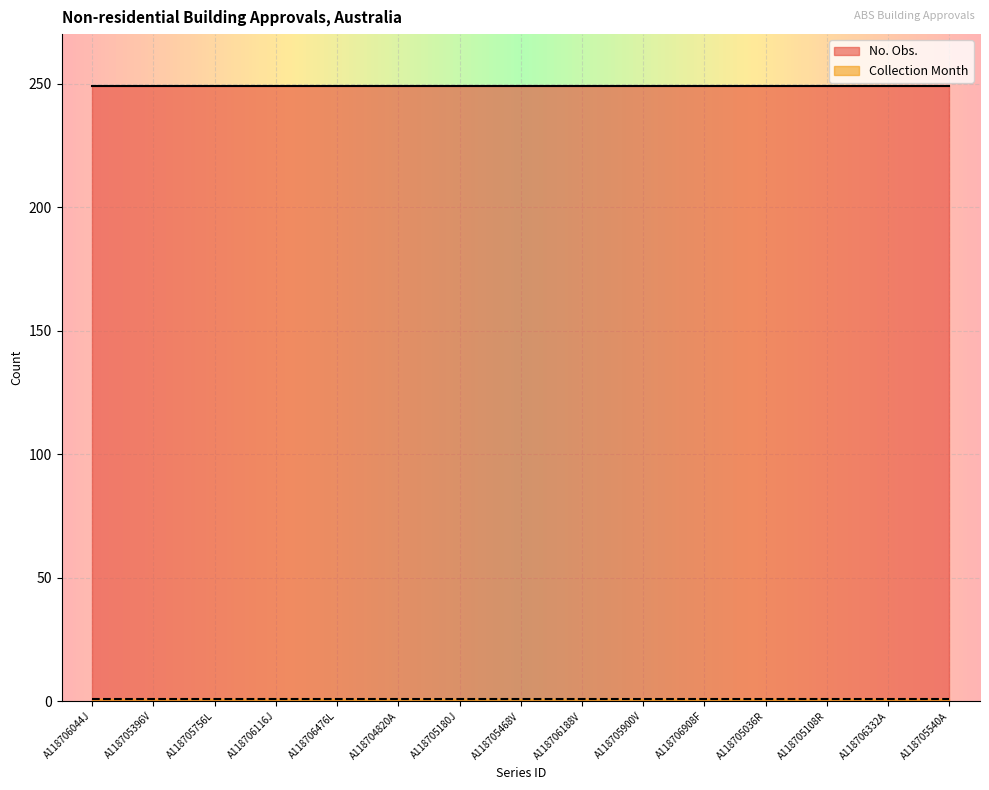

What is the label of the 8th point from the left?

A118705468V